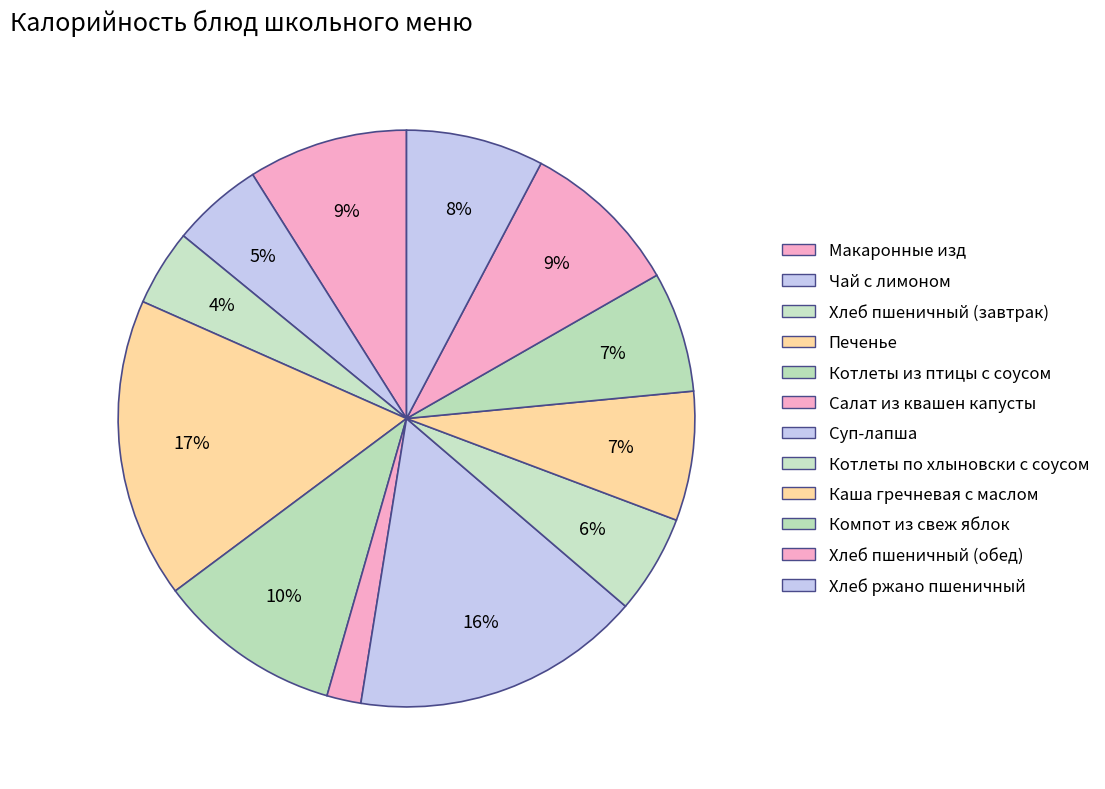

How much of the chart is everything except Компот из свеж яблок?

93.2%